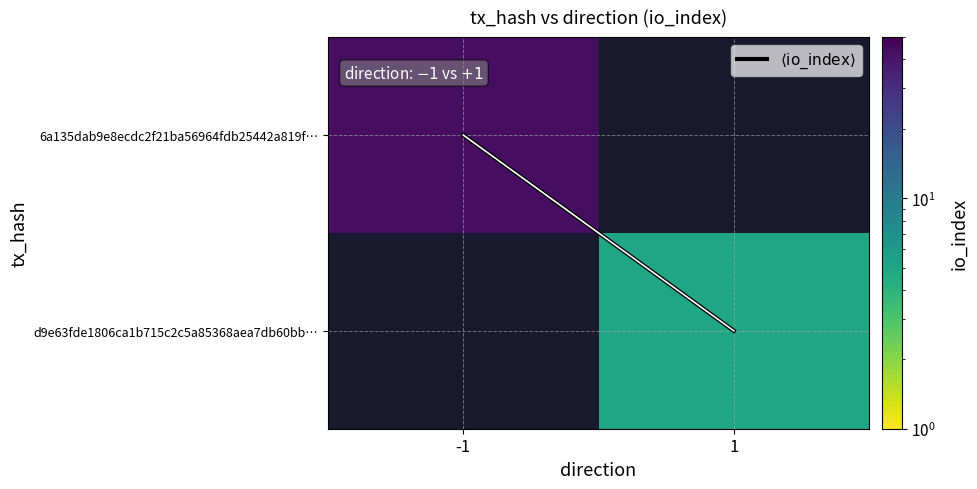

What is the difference between the maximum and minimum values in the $\langle\mathrm{io\_index}\rangle$ series?

1.0